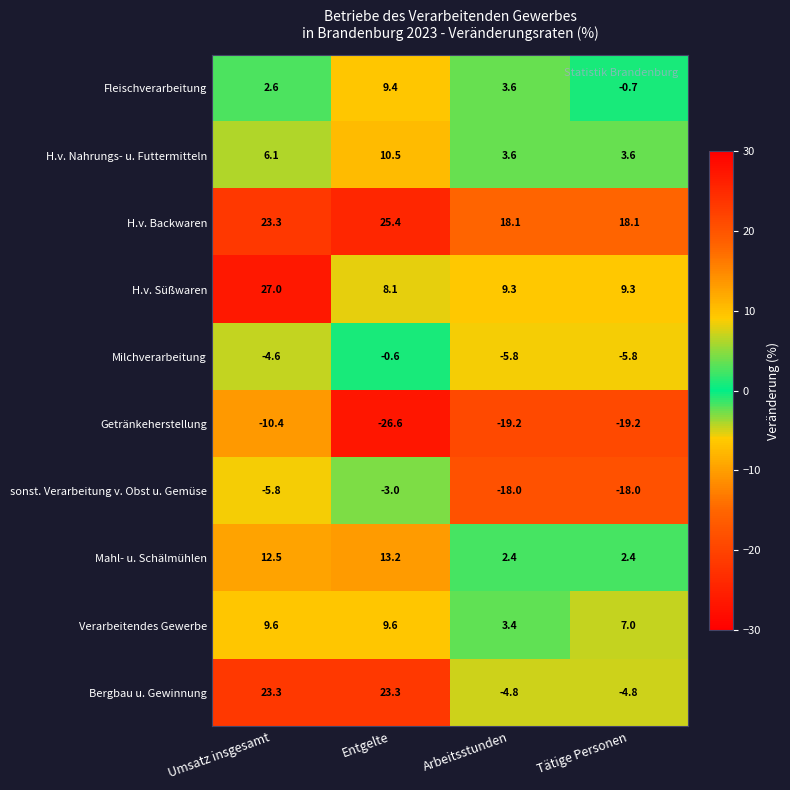

Where does the Milchverarbeitung series first go above -4?

Entgelte